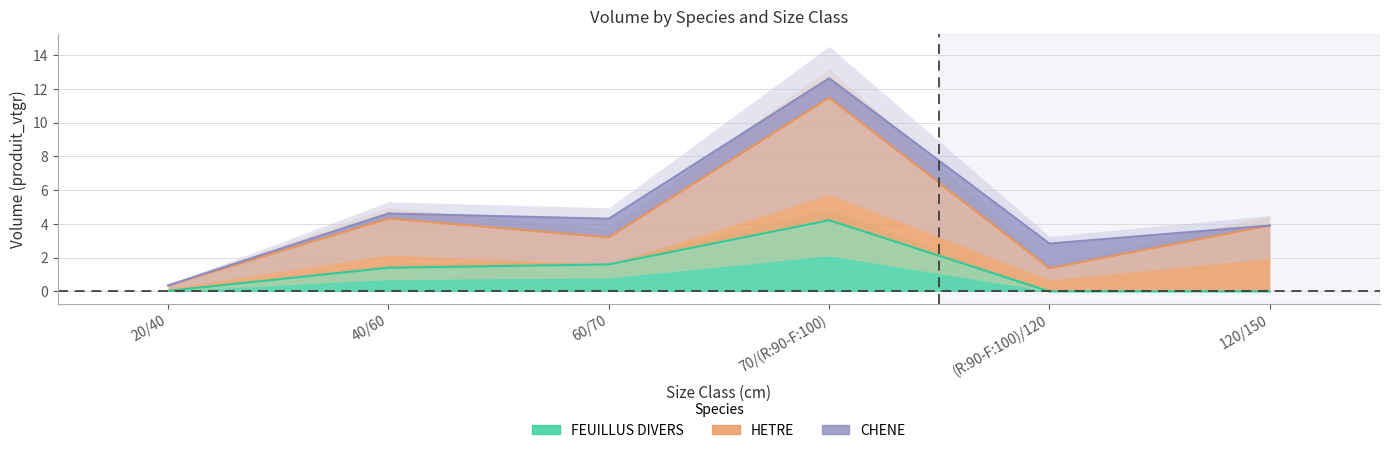

The value of HETRE at 20/40 is 0.3. True or false?

True